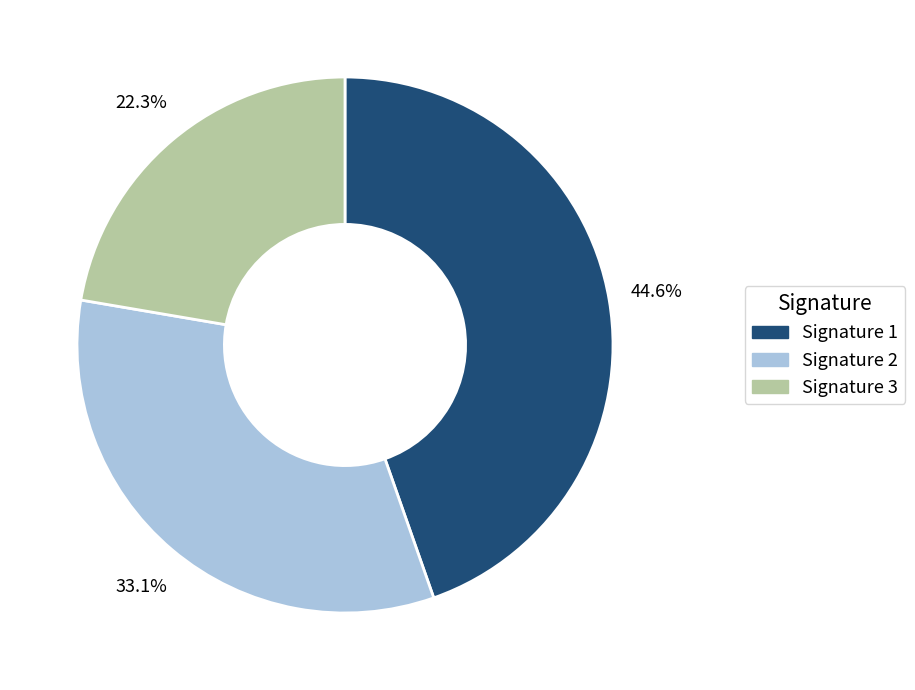

What is the total percentage of Signature 1 and Signature 2?

77.7%